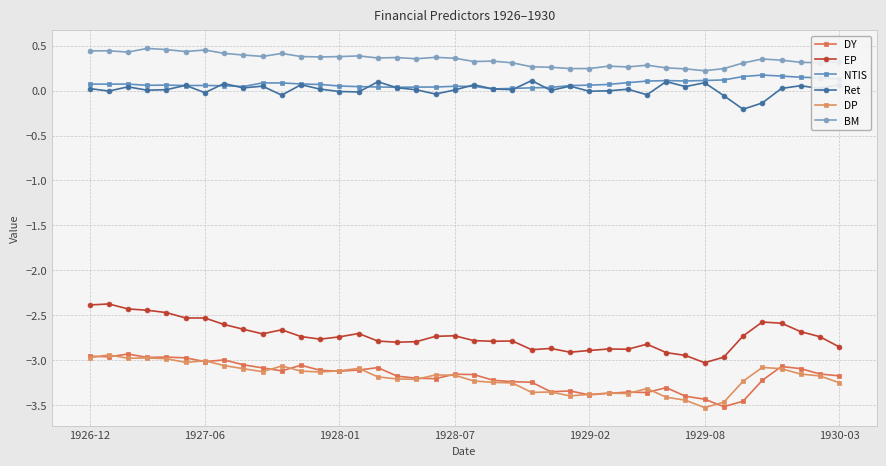

What are all the series names shown in the legend?

DY, EP, NTIS, Ret, DP, BM